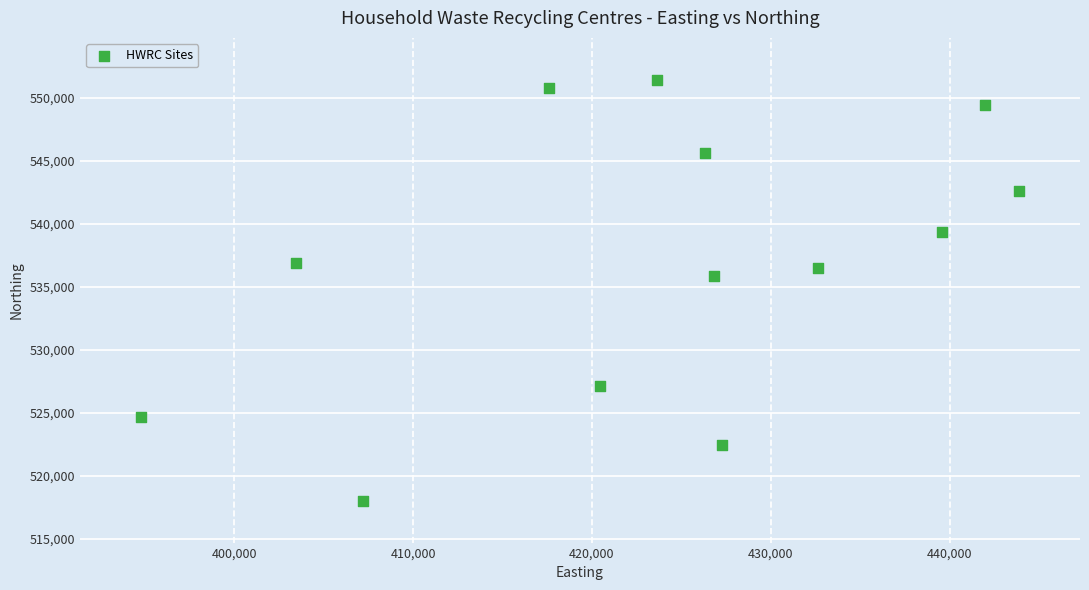

What is the range of Y values (max minus min)?

33377